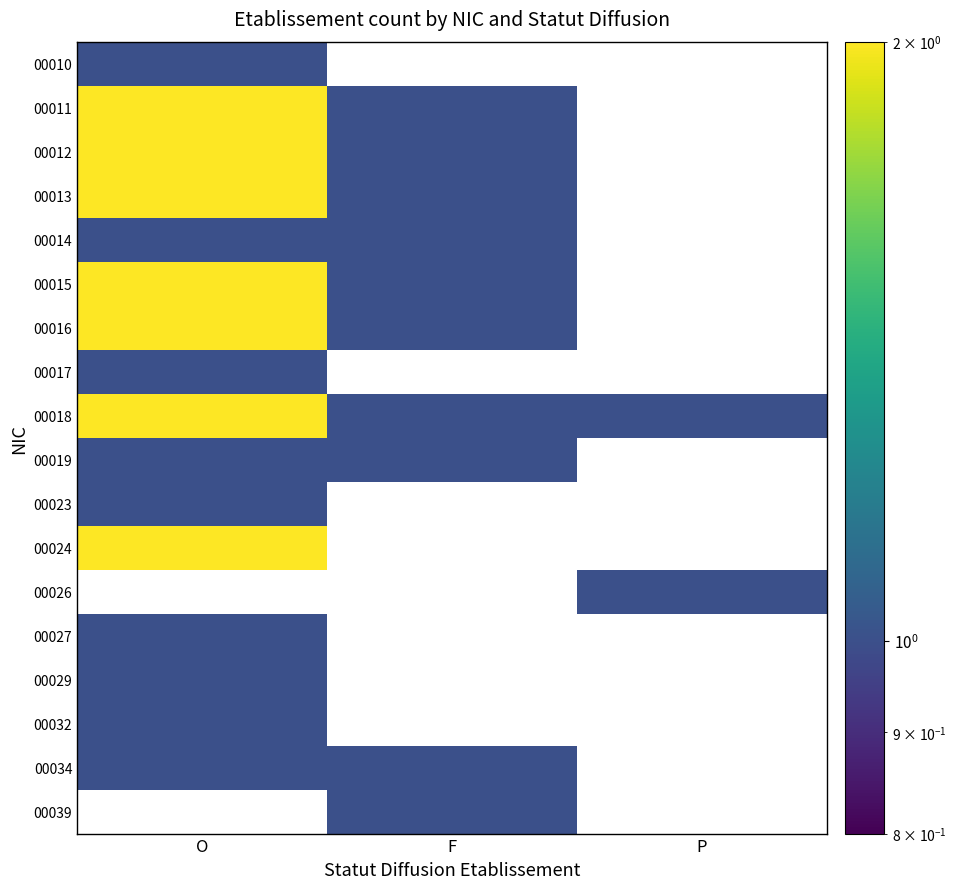

What is the approximate value of 00014 at O?

1.0